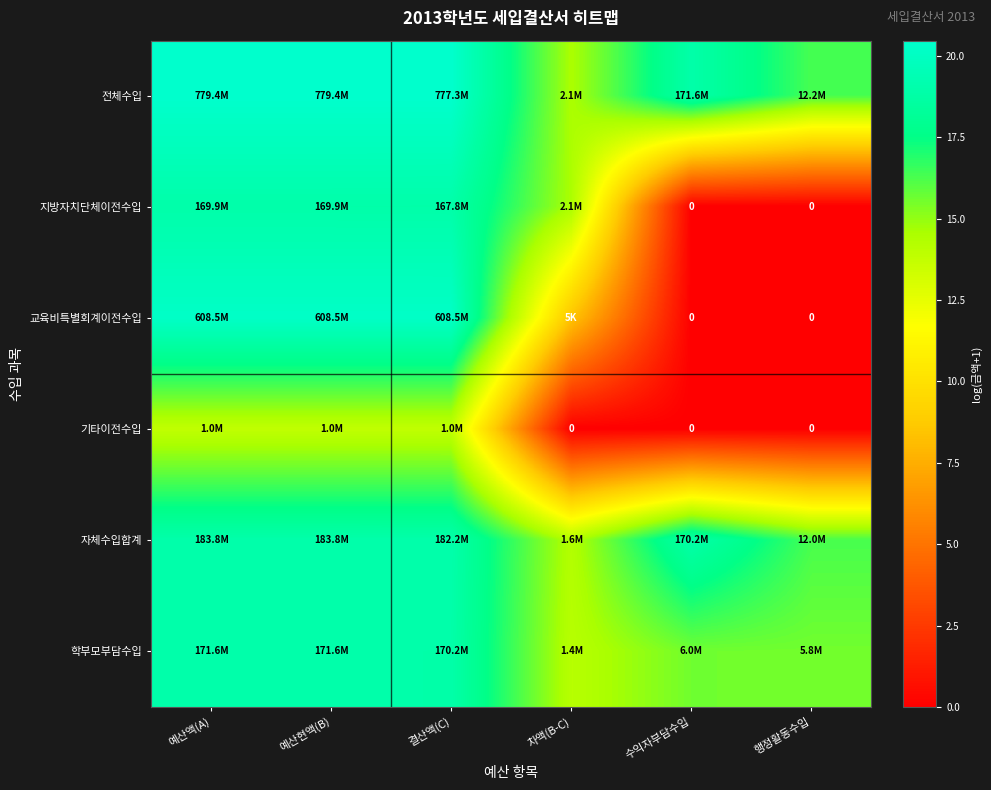

At which category is the sum across all series the highest?

예산액(A)